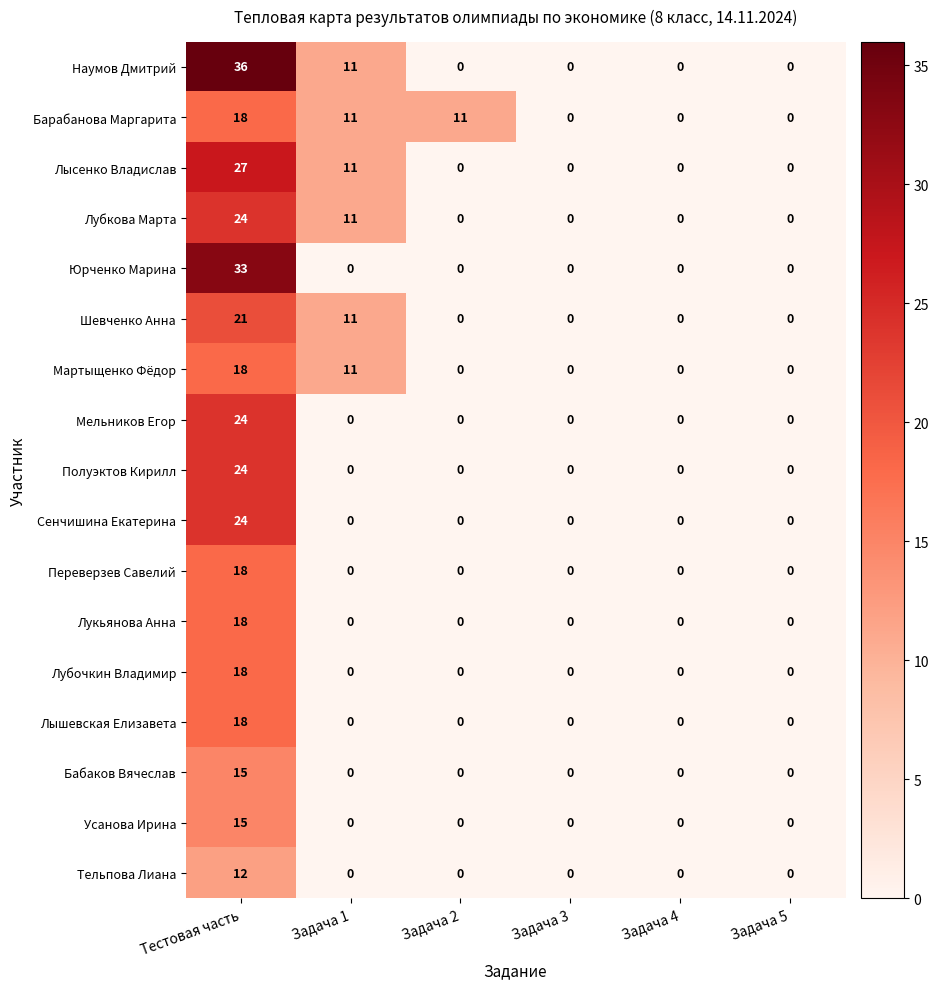

What is the difference between the highest and lowest values at Тестовая часть?

24